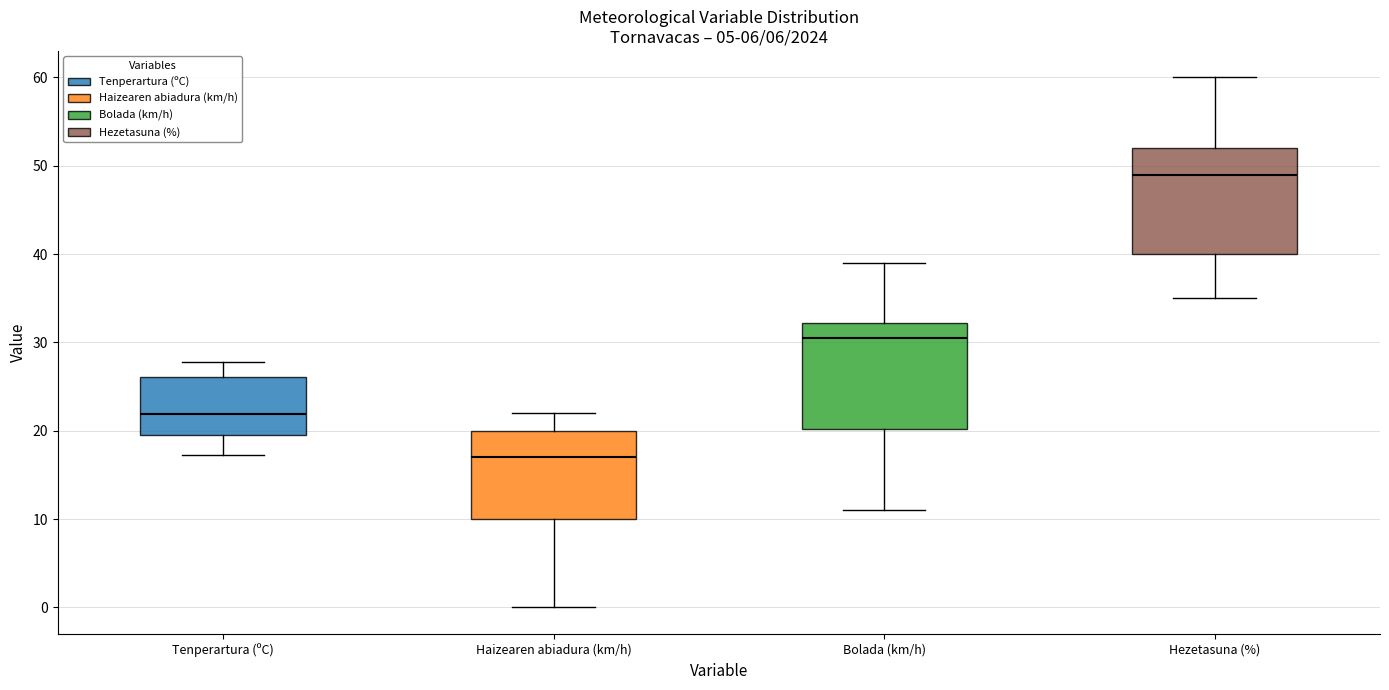

Reading left to right, read every box against the y-axis: the position of its median line, the range the box covers, and the ends of its whiskers. The values are not printed on the chart, so give them approximately, as read against the axis.

Tenperartura (ºC): median 22, box 19 to 26, whiskers 17 to 28
Haizearen abiadura (km/h): median 17, box 10 to 20, whiskers 0 to 22
Bolada (km/h): median 31, box 20 to 32, whiskers 11 to 39
Hezetasuna (%): median 49, box 40 to 52, whiskers 35 to 60